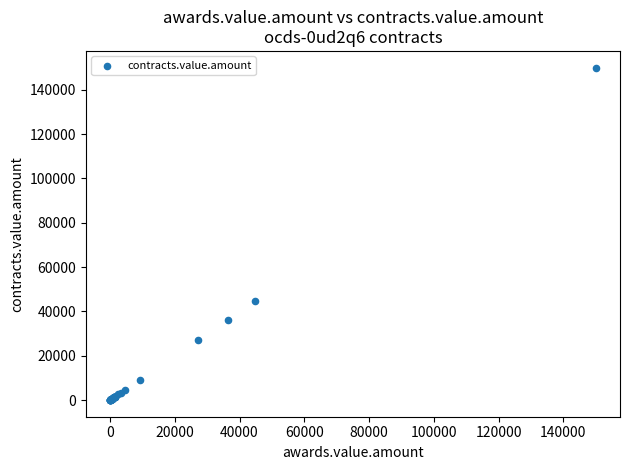

What Y value in the scatter plot is closest to 75007?

44850.0